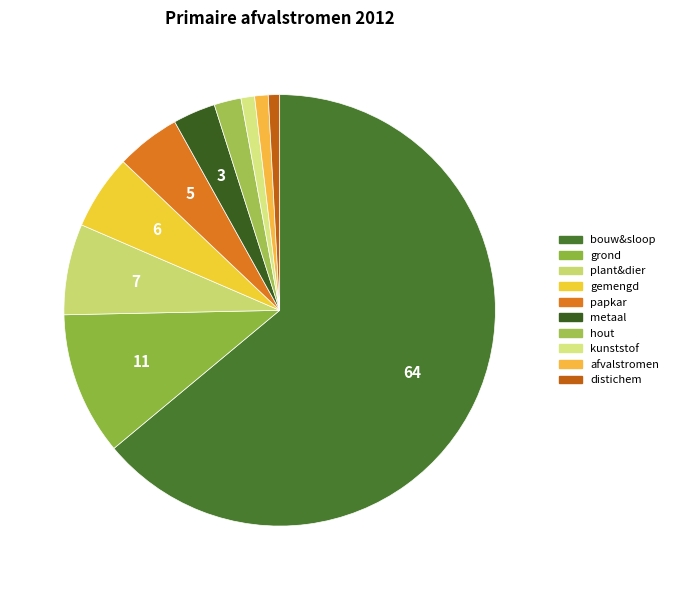

What is the smallest slice in the pie chart?

distichem